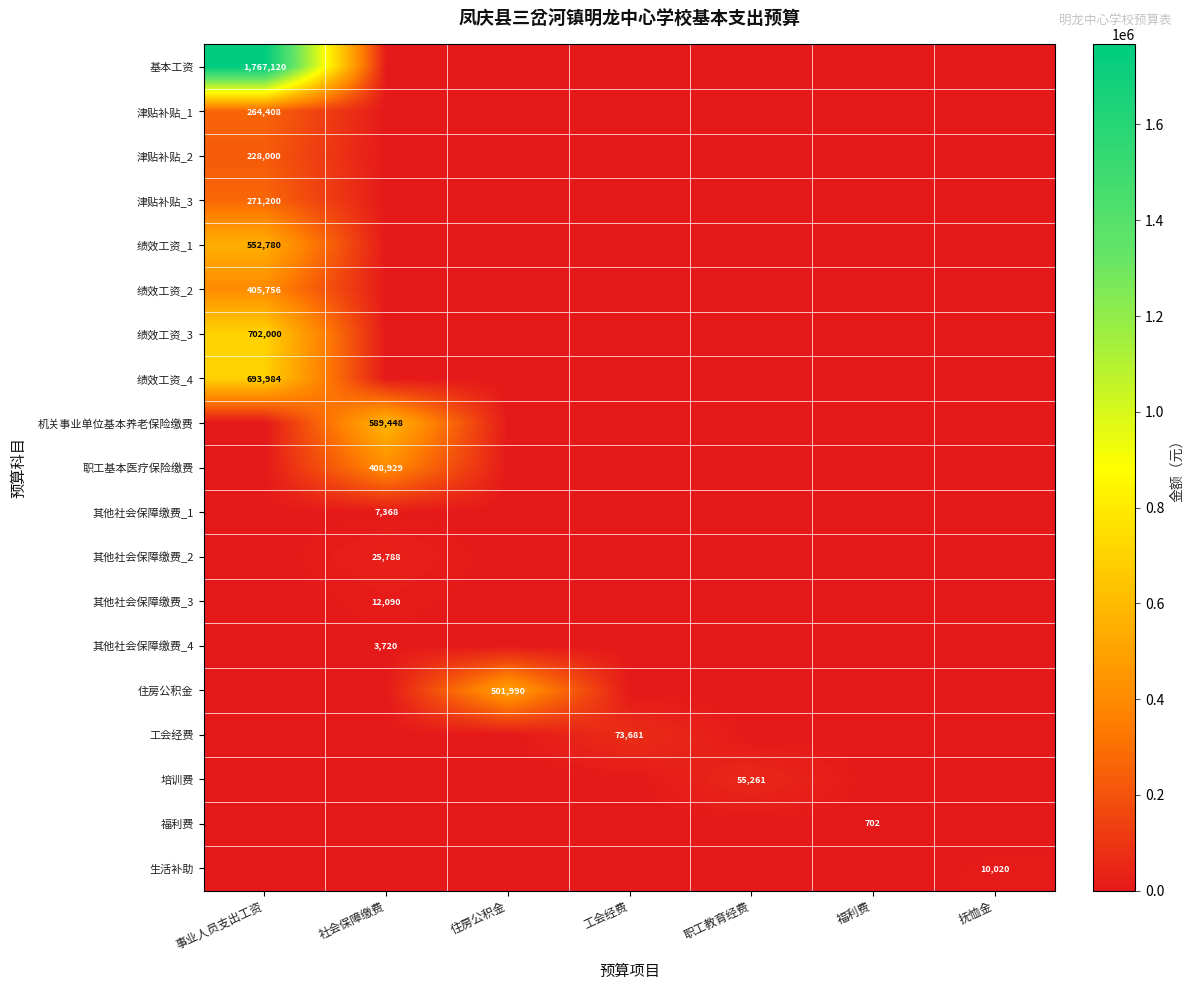

At how many categories does at least one series exceed 1048894?

1